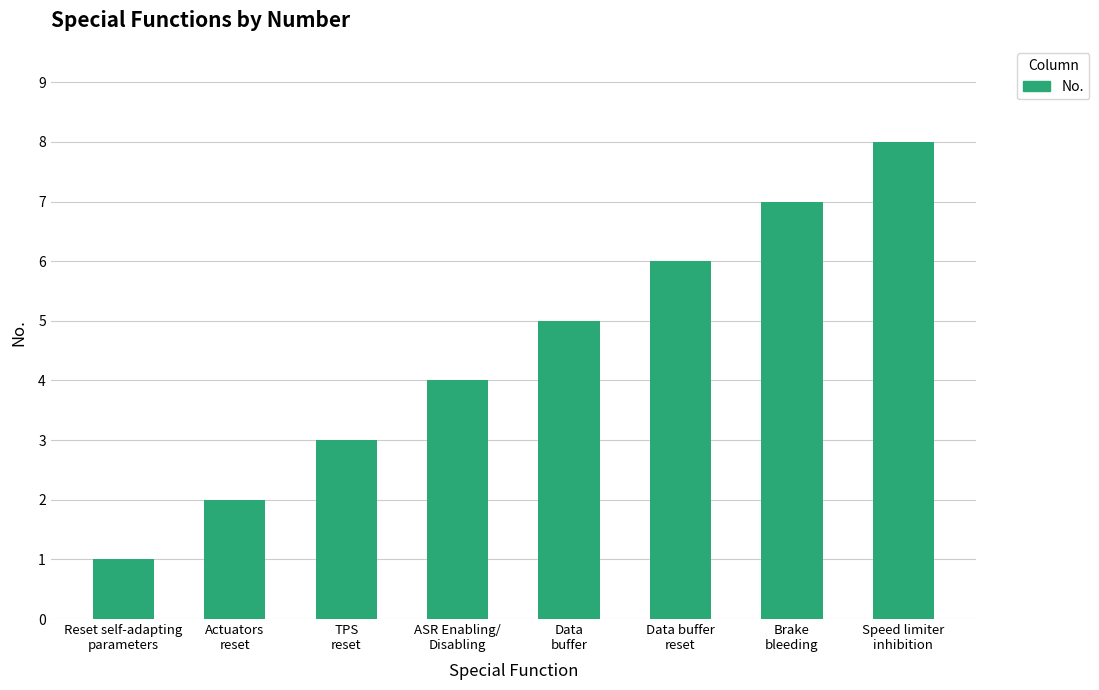

What is the label of the 6th bar from the left?

Data buffer
reset